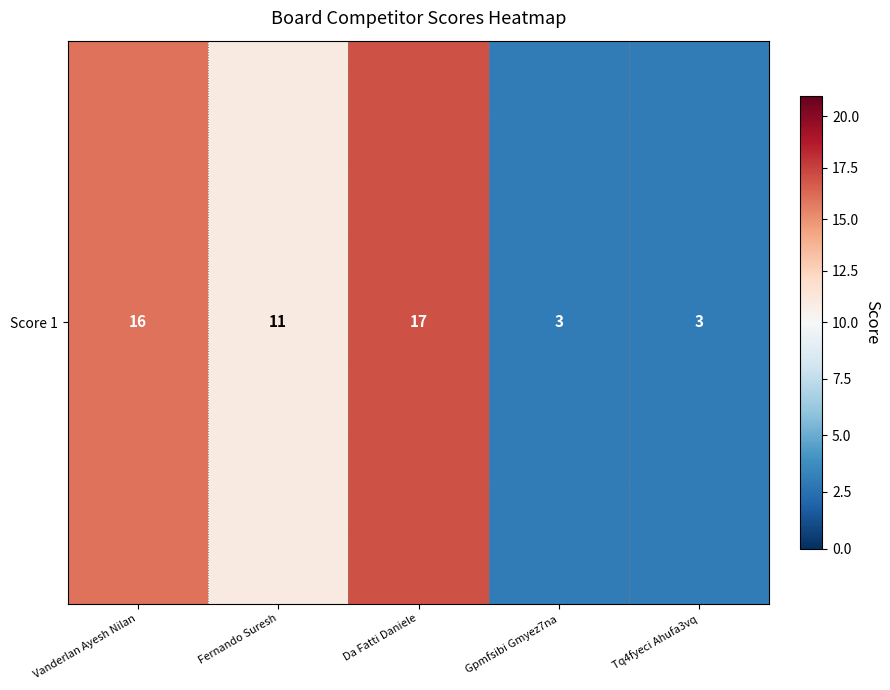

What is the sum of all values?

50